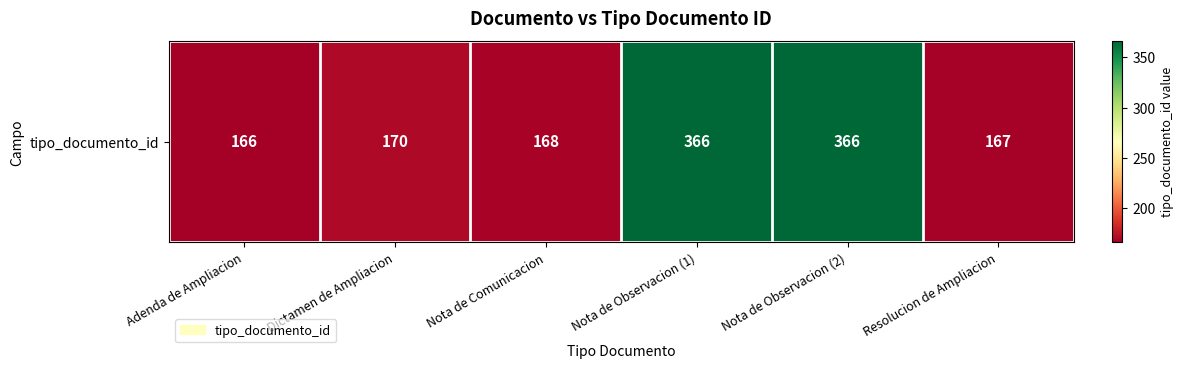

Is it true that the value at Dictamen de Ampliacion is 116?

False